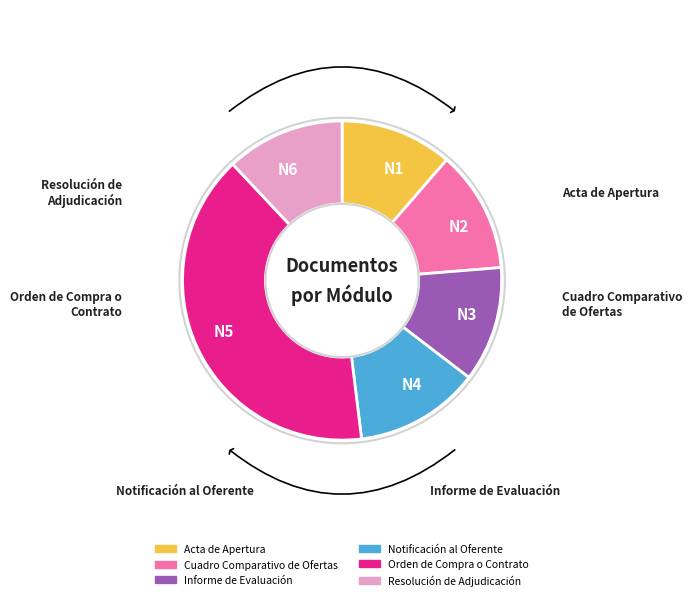

Which category has the biggest portion of the pie?

N5